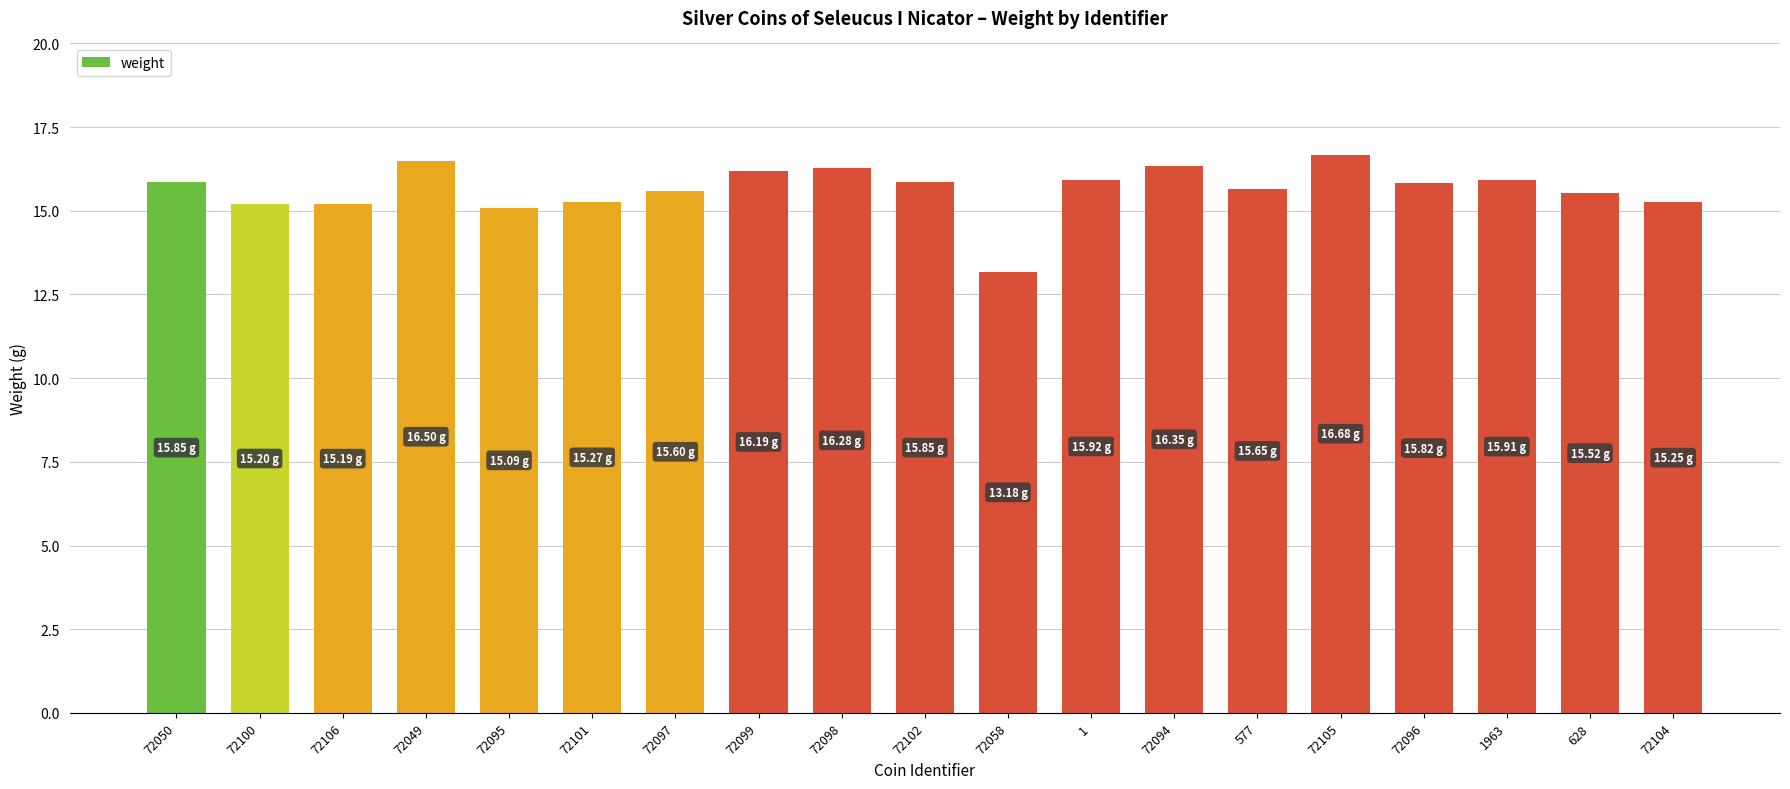

At which category does the chart reach its peak across all series?

72105